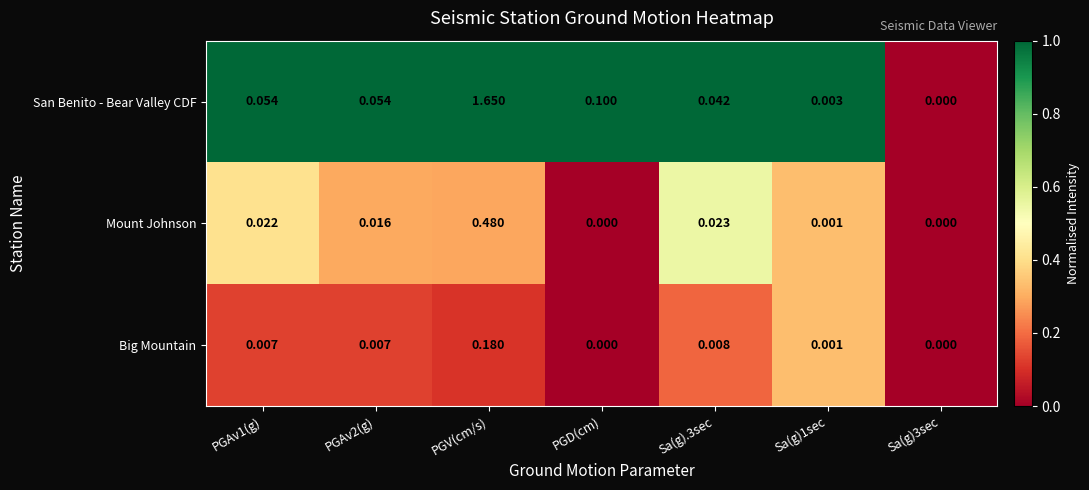

Which category has the highest value across all series?

PGV(cm/s)